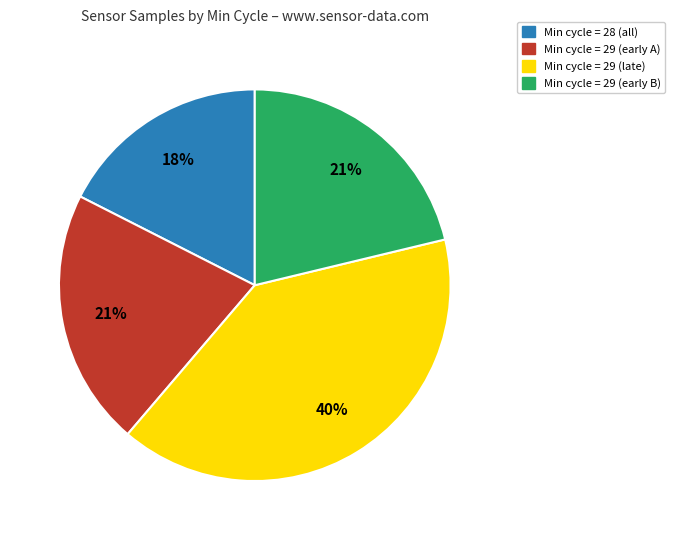

Count the number of slices in the pie.

4